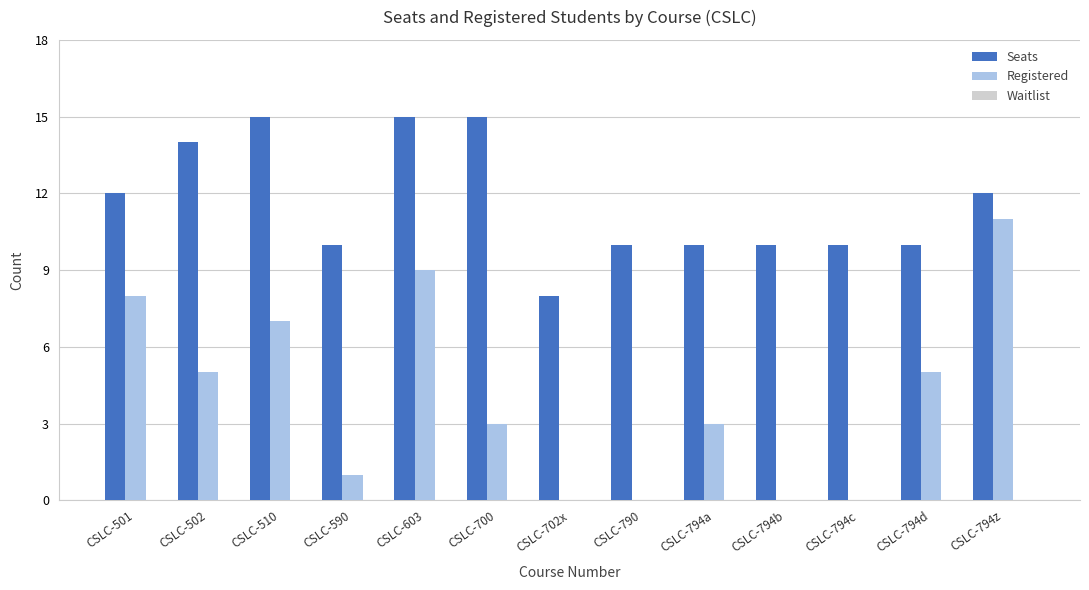

What is the maximum value for Seats?

15